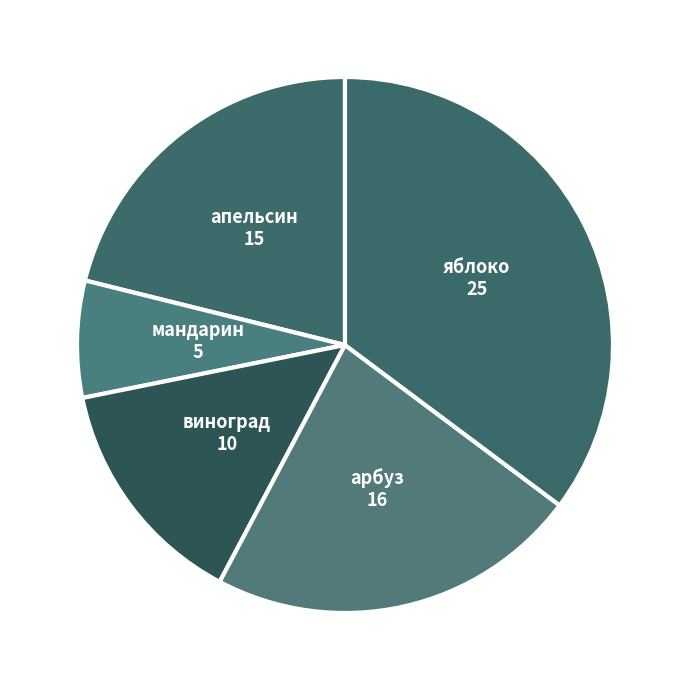

Is there a majority slice in this chart?

No